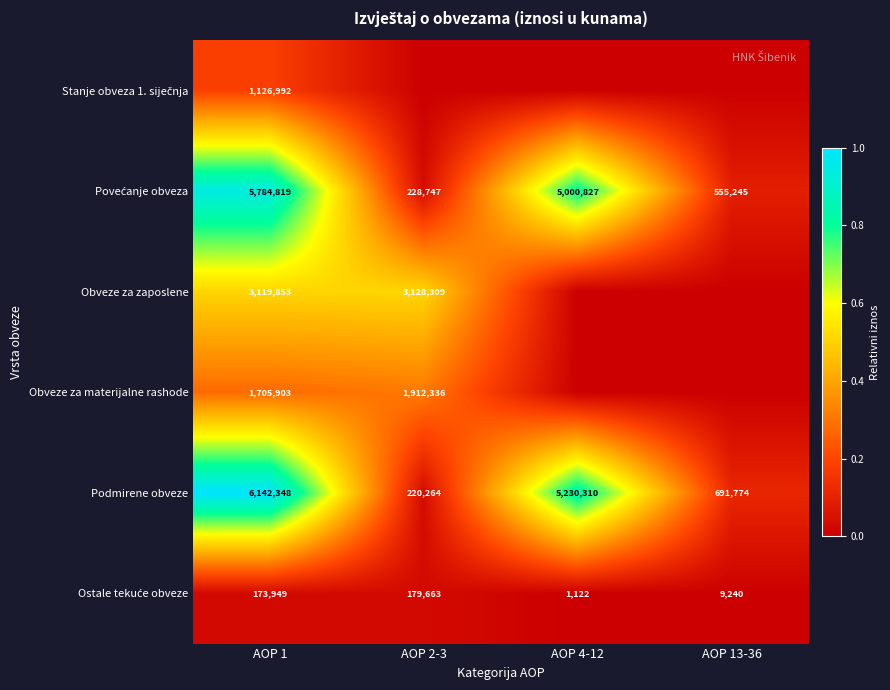

At which label does Podmirene obveze reach its minimum?

AOP 2-3